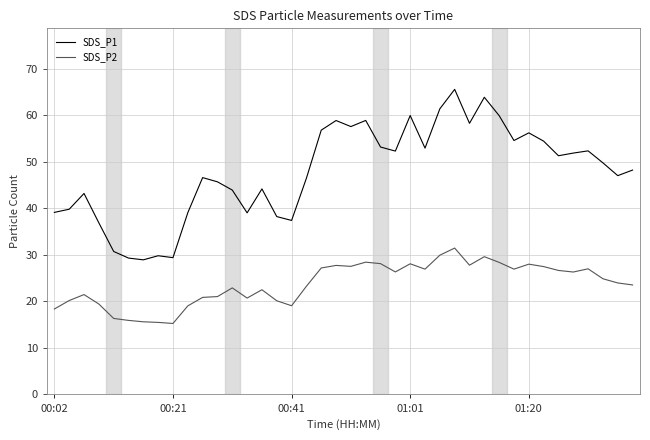

True or false: SDS_P2 has more than 0 points higher than both neighbors.

True